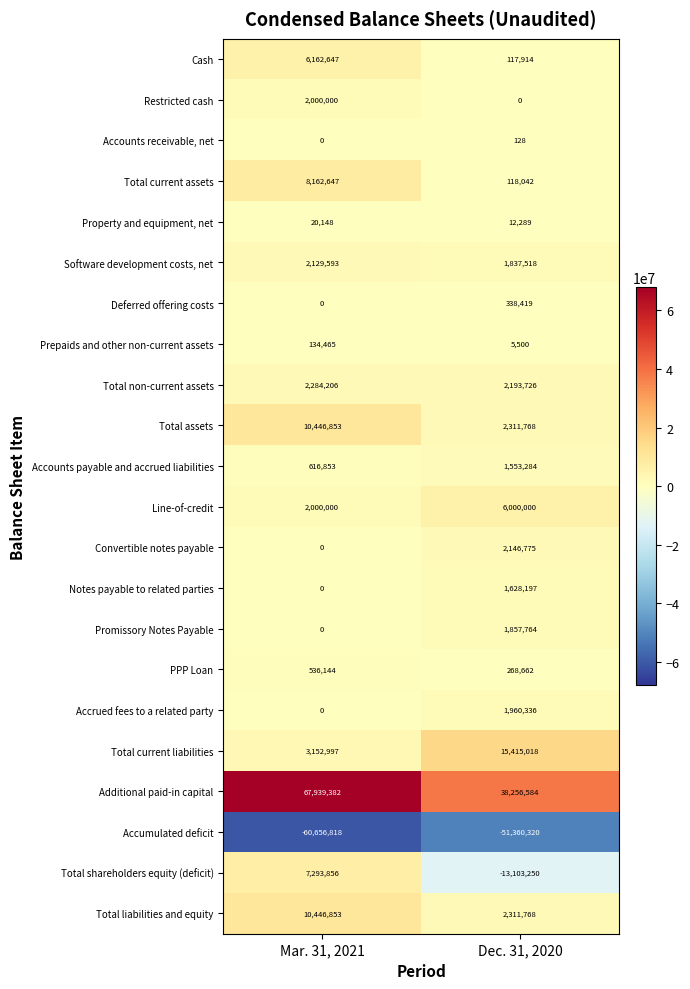

Which series changed the most between Mar. 31, 2021 and Dec. 31, 2020?

Additional paid-in capital